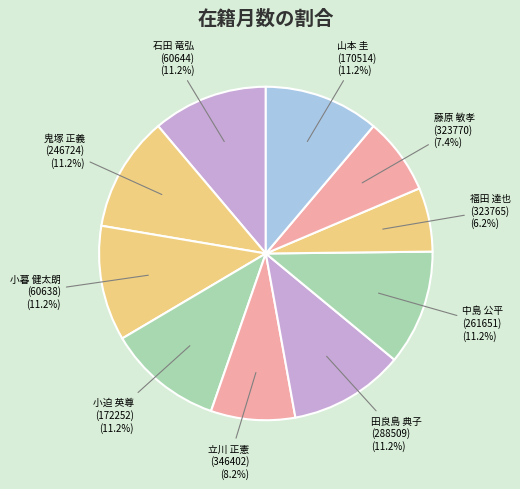

How many segments does this pie chart have?

10